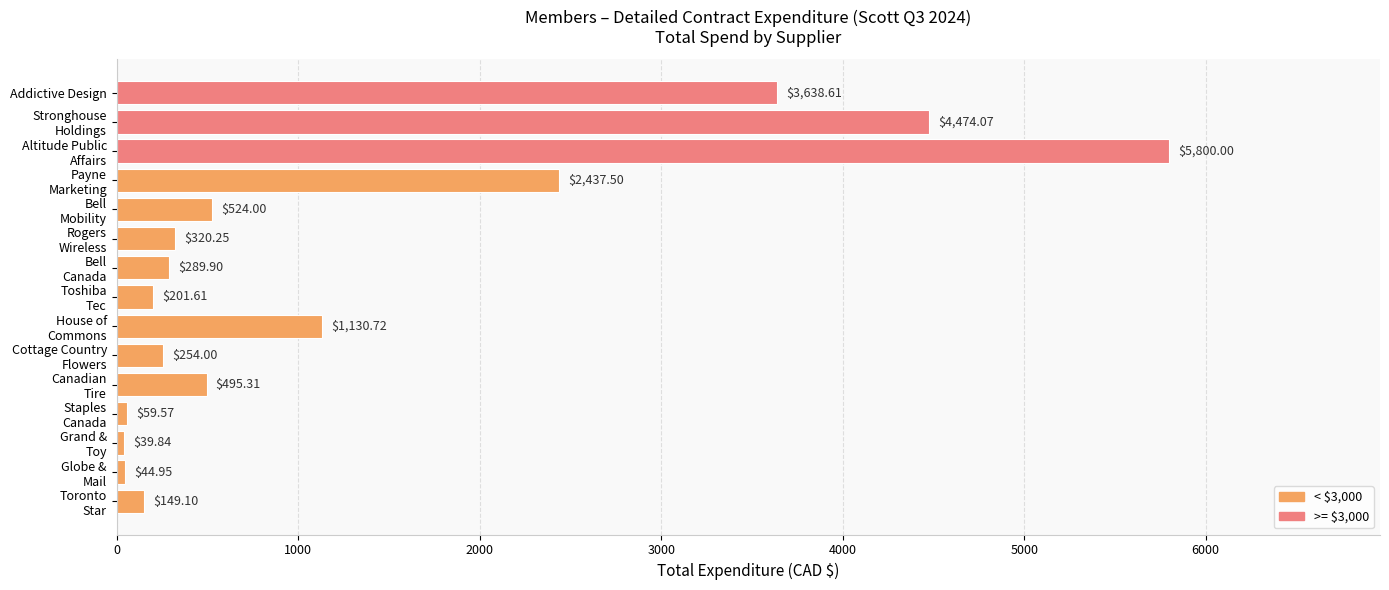

Rank the categories by value from highest to lowest.

Altitude Public
Affairs, Stronghouse
Holdings, Addictive Design, Payne
Marketing, House of
Commons, Bell
Mobility, Canadian
Tire, Rogers
Wireless, Bell
Canada, Cottage Country
Flowers, Toshiba
Tec, Toronto
Star, Staples
Canada, Globe &
Mail, Grand &
Toy